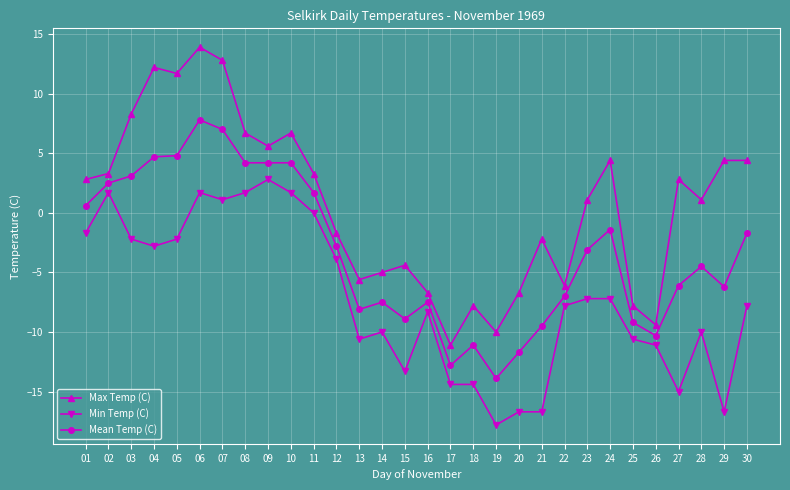

At which category does the chart reach its minimum across all series?

19